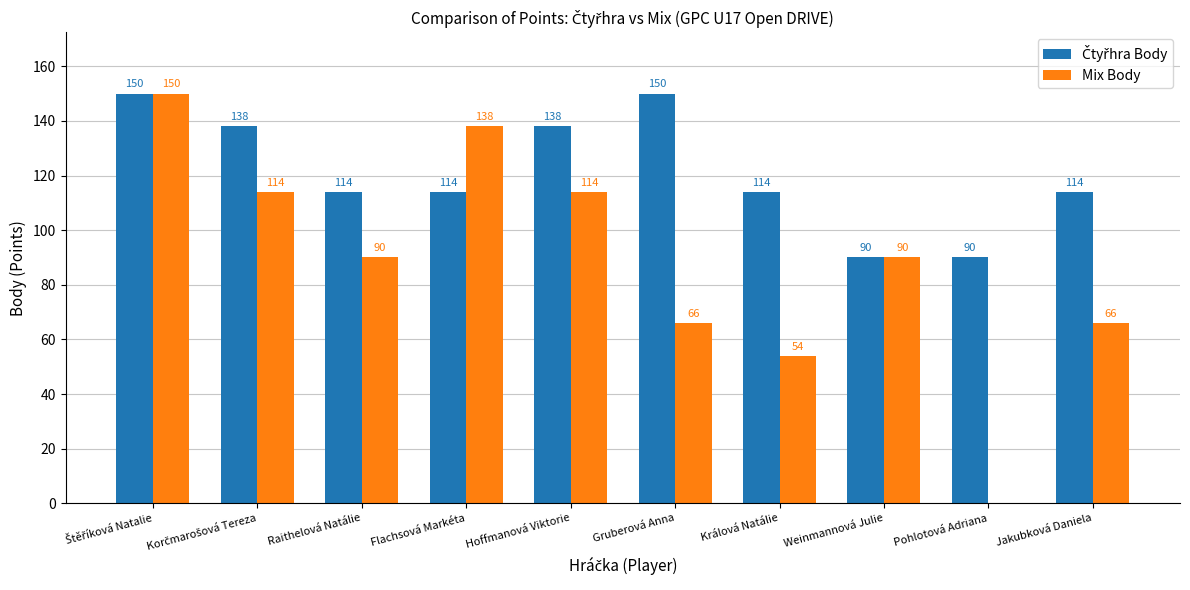

Which series has the largest range (max minus min)?

Mix Body